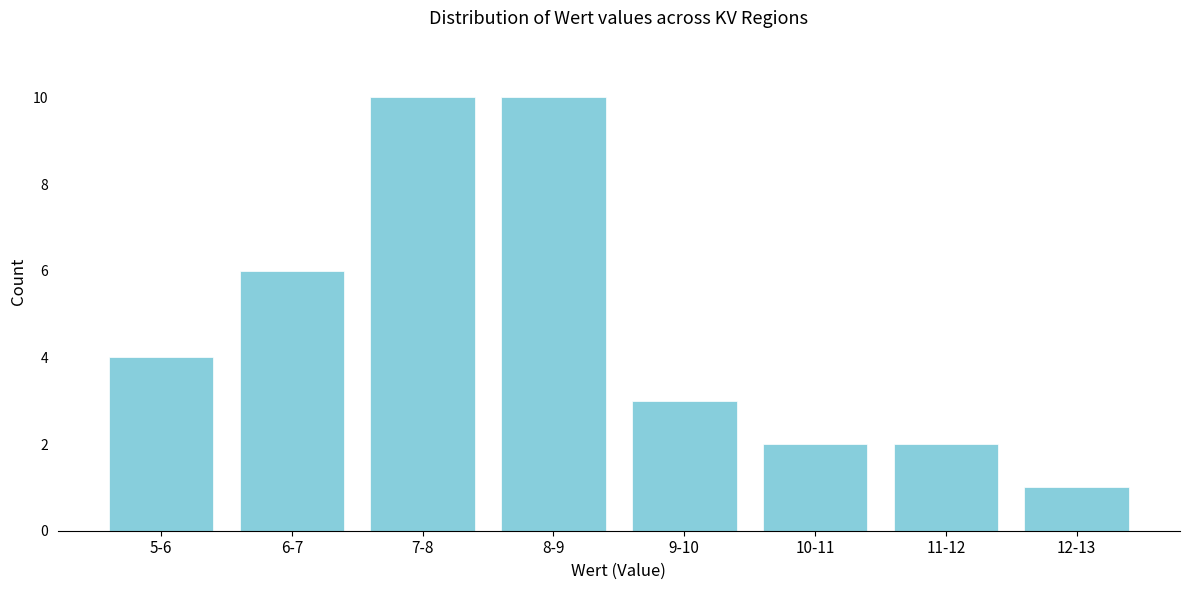

Reading left to right, what are all the values shown in this chart?

4	6	10	10	3	2	2	1